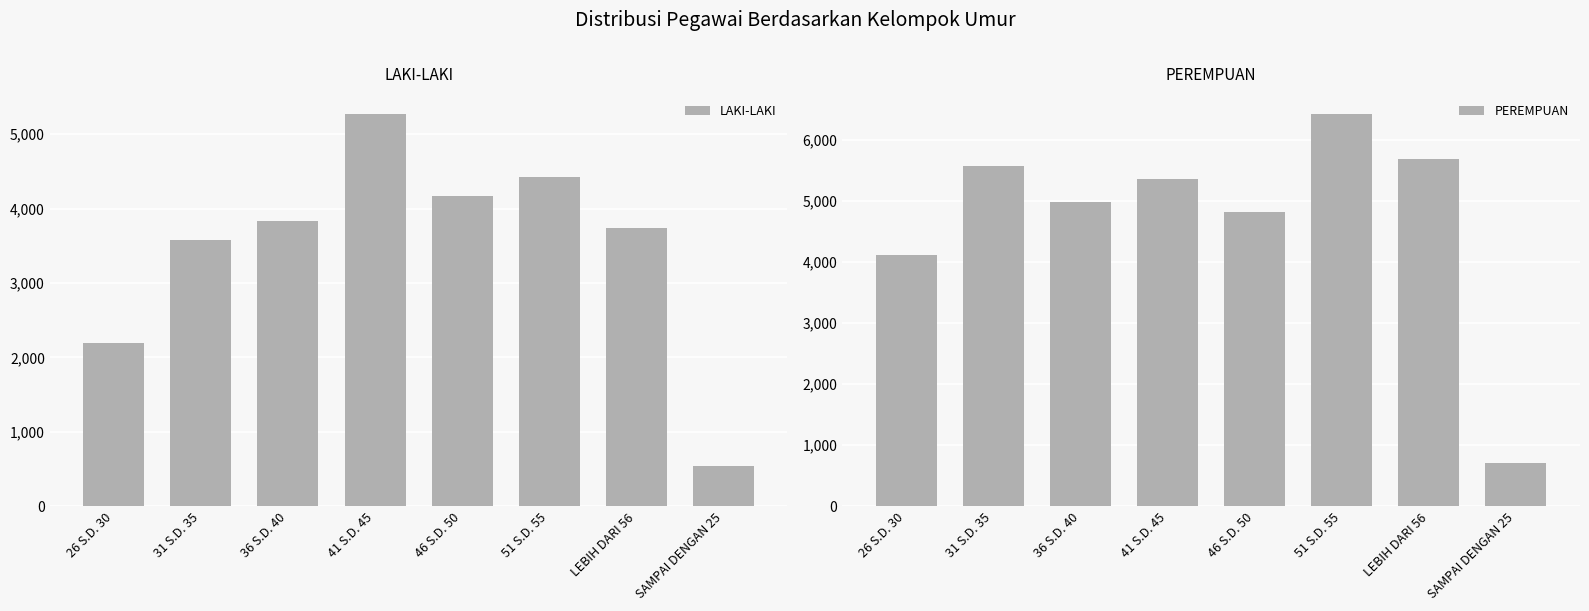

What are all the series names shown in the legend?

LAKI-LAKI, PEREMPUAN